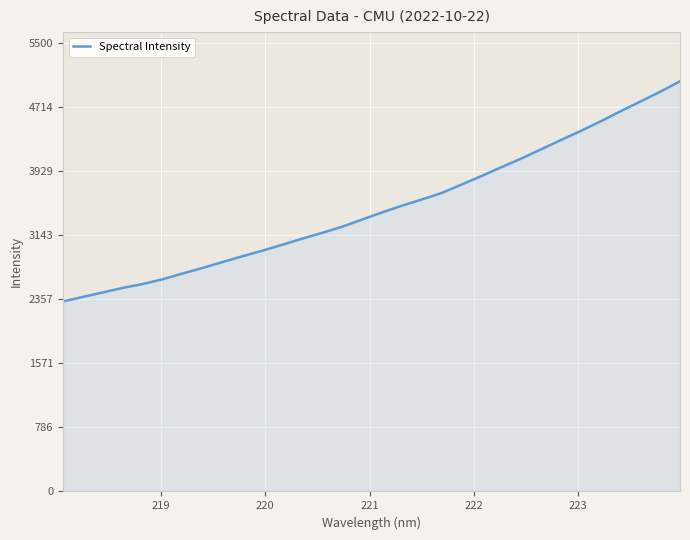

What is the maximum value shown in the chart?

5029.1